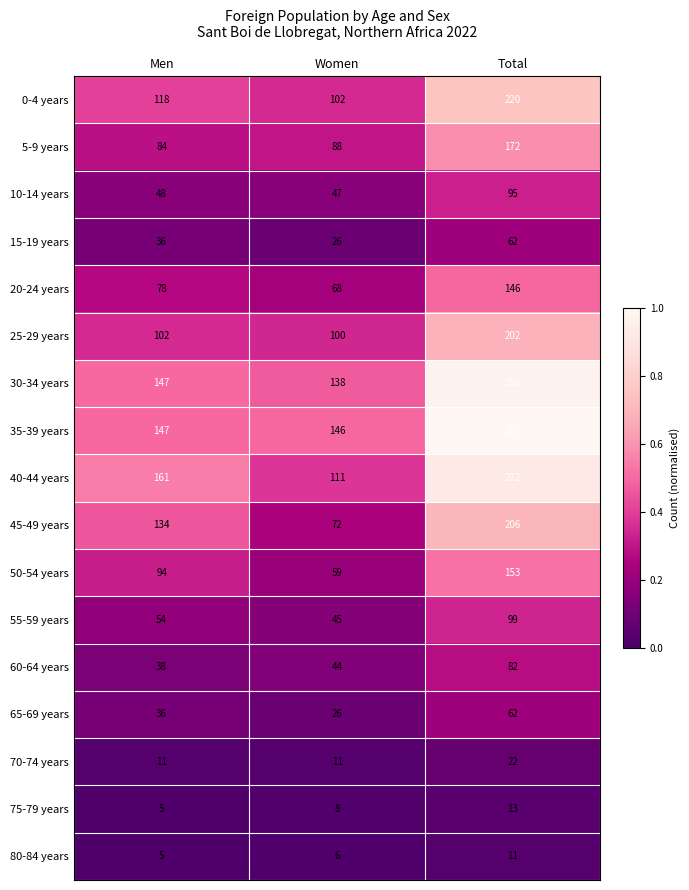

True or false: 50-54 years has a value of 94 at Men.

True